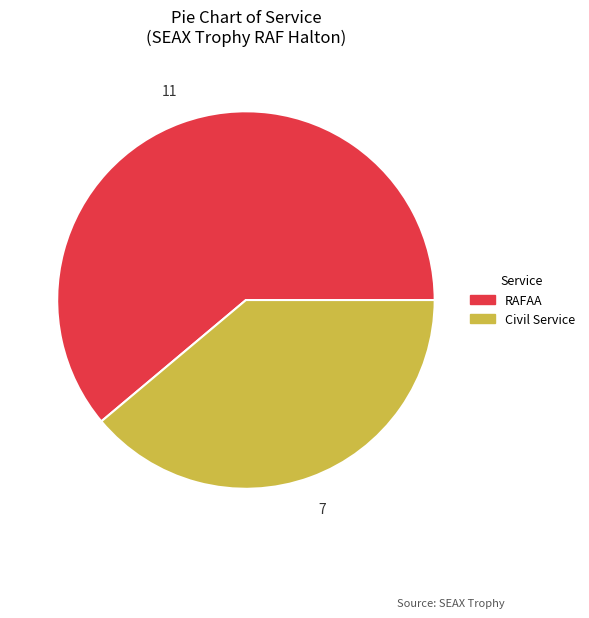

Count the number of slices in the pie.

2